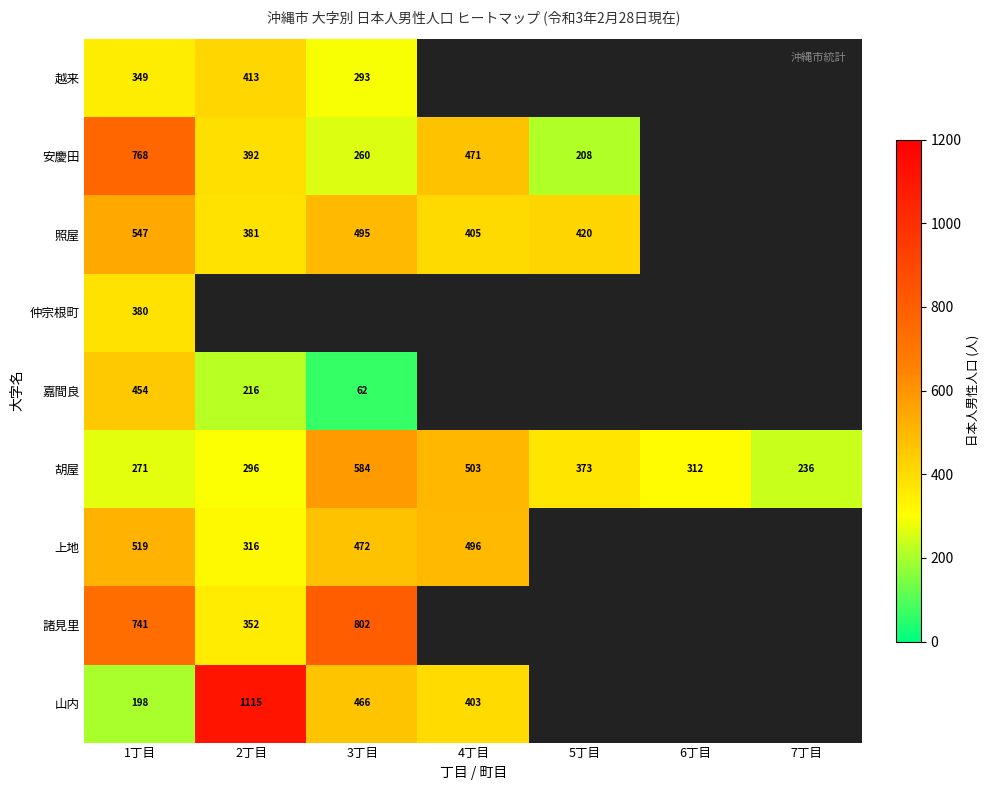

At 1丁目, list the series in order from largest to smallest.

安慶田, 諸見里, 照屋, 上地, 嘉間良, 仲宗根町, 越来, 胡屋, 山内